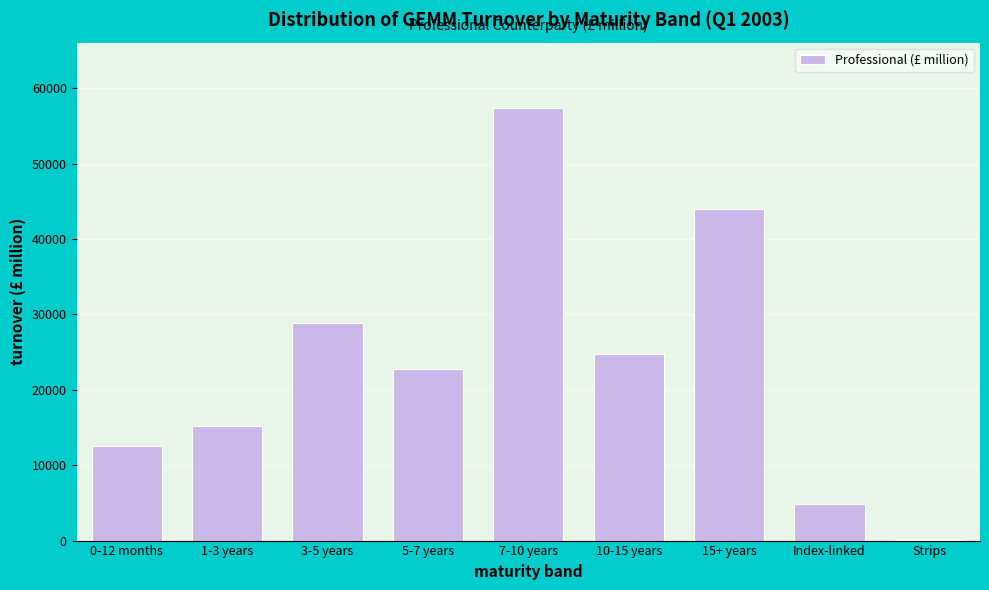

Reading left to right, list all the values displayed in this chart.

0-12 months=12486.6	1-3 years=15187.0	3-5 years=28832.6	5-7 years=22742.9	7-10 years=57445.5	10-15 years=24817.6	15+ years=43993.1	Index-linked=4828.3	Strips=11.9